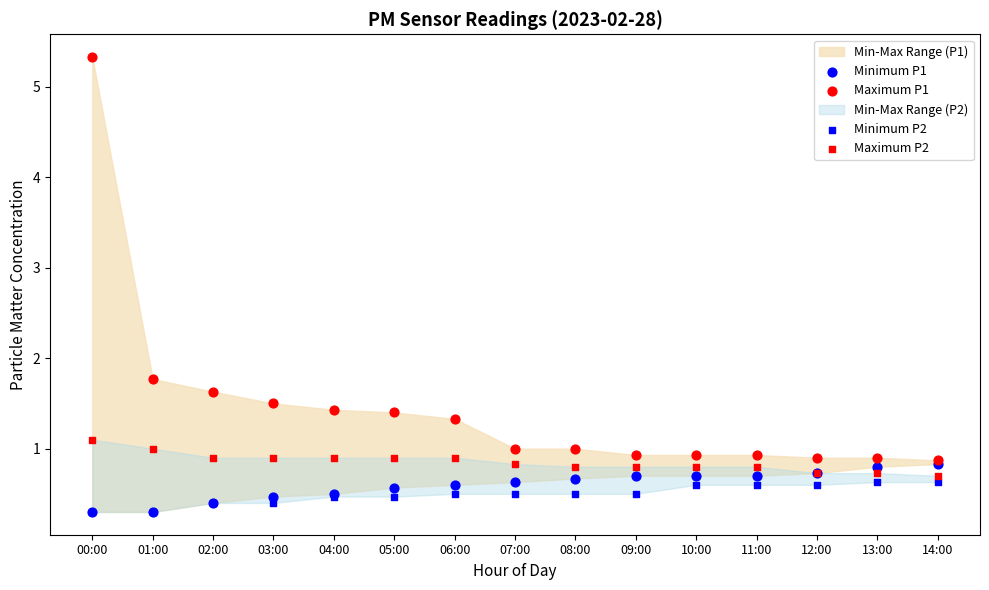

Which series contains the lowest Y value?

Minimum P1